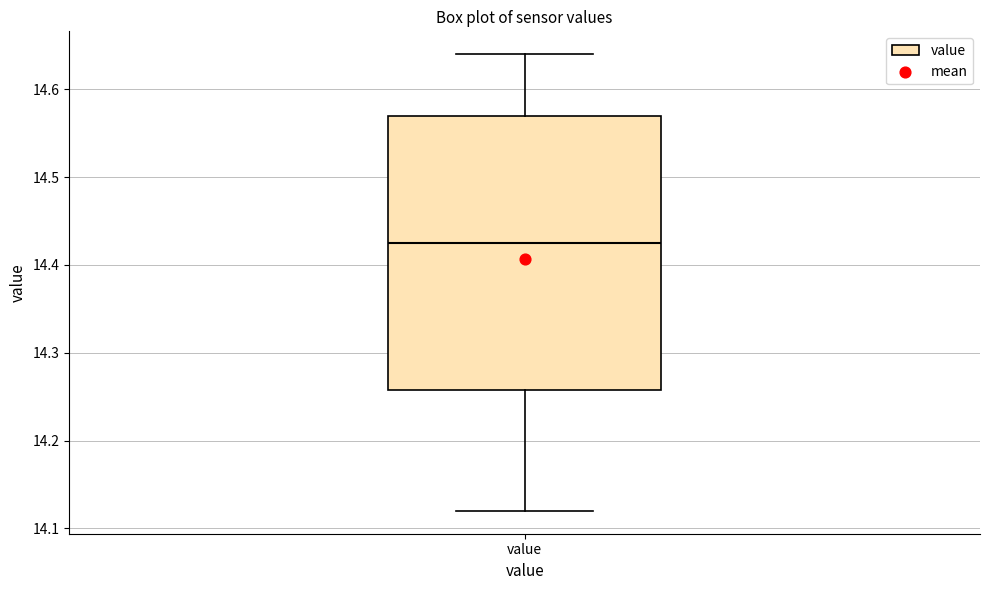

Transcribe this box plot: give where the median line is, the range the box spans, and where the two whiskers end, as read against the y-axis. The values are not printed on the chart, so give them approximately, as read against the axis.

median 14.43, box 14.26 to 14.57, whiskers 14.12 to 14.64